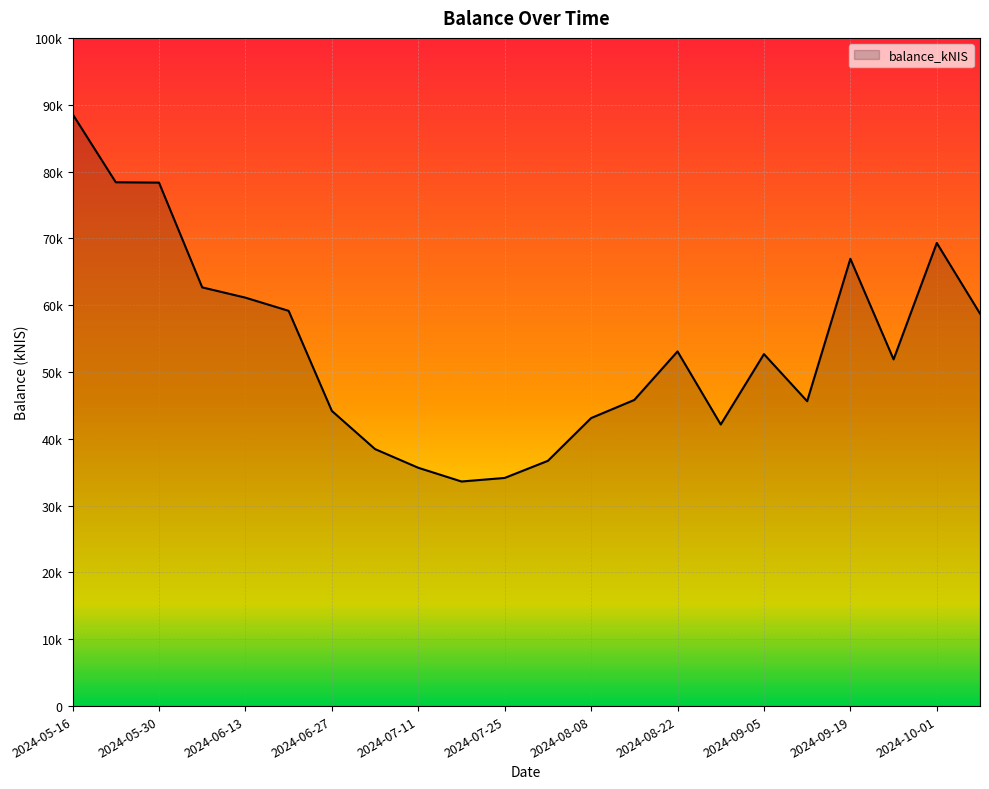

Does the chart display data point markers on the line(s)?

No